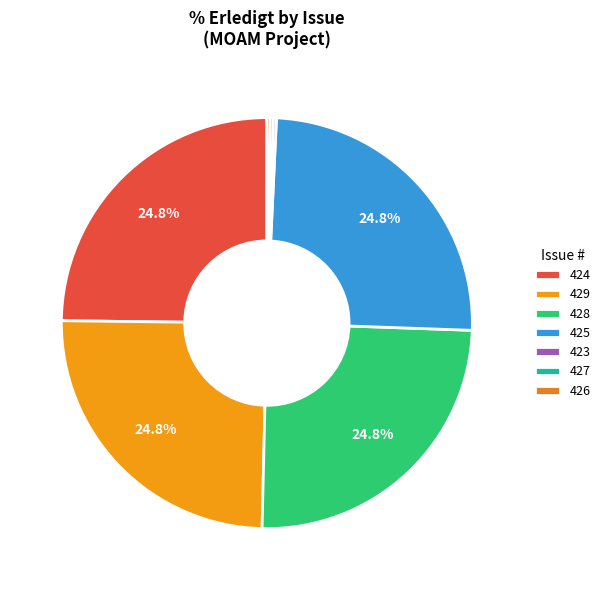

Is it true that 424 is 15% of the pie?

False